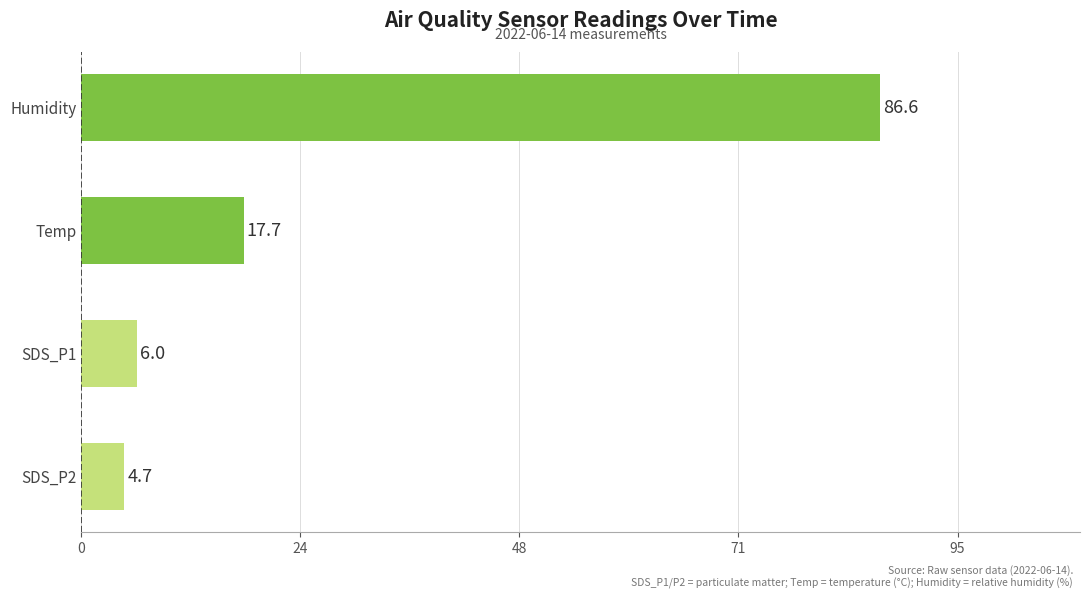

The chart shows a value of 5.5 at Temp. True or false?

False